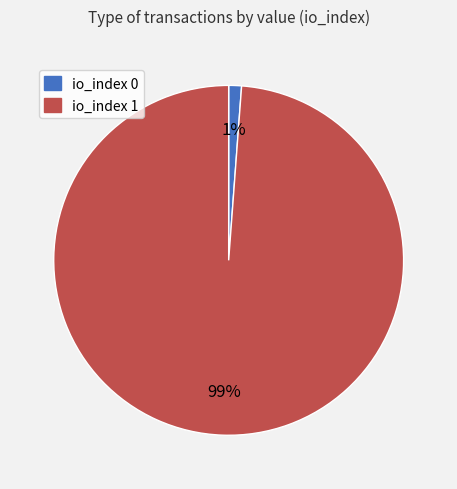

Does io_index 0 represent more than half of the total?

No